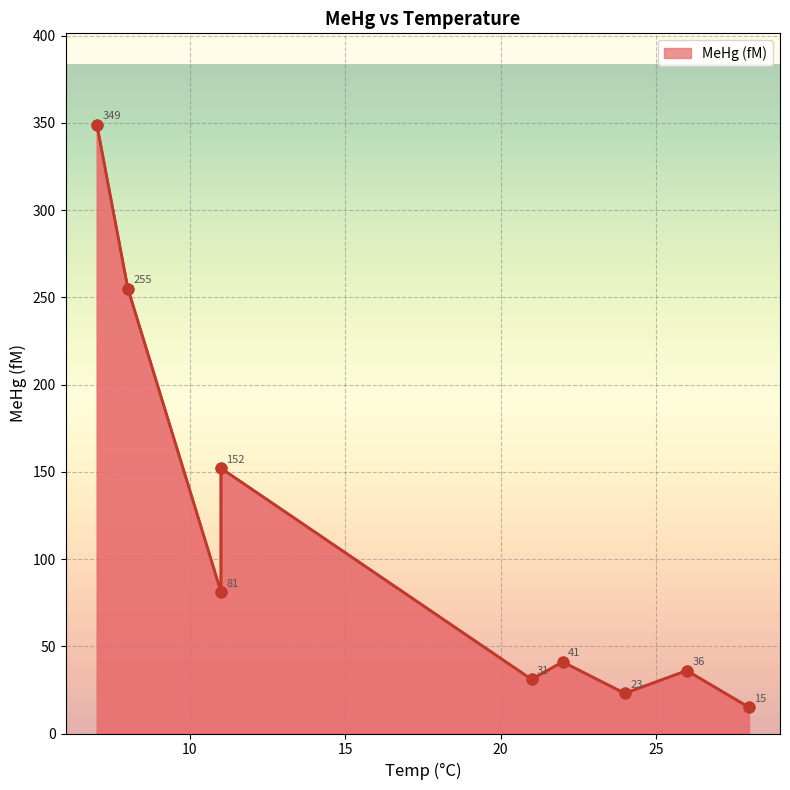

Which has a higher value, 24 or 22?

22